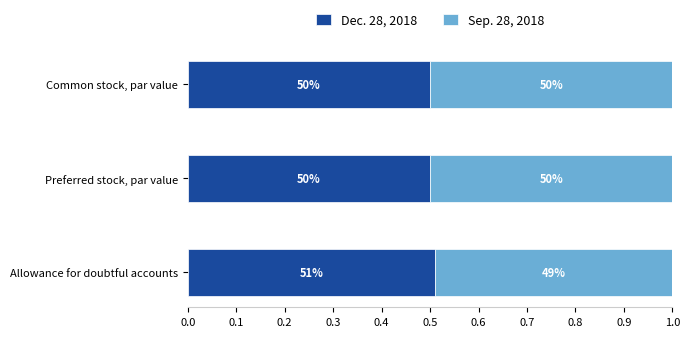

What are all the series names shown in the legend?

Dec. 28, 2018, Sep. 28, 2018